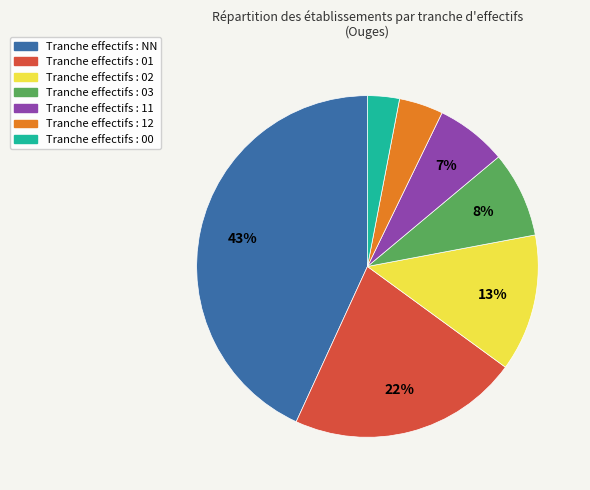

Is there any slice that represents more than half of the pie?

No